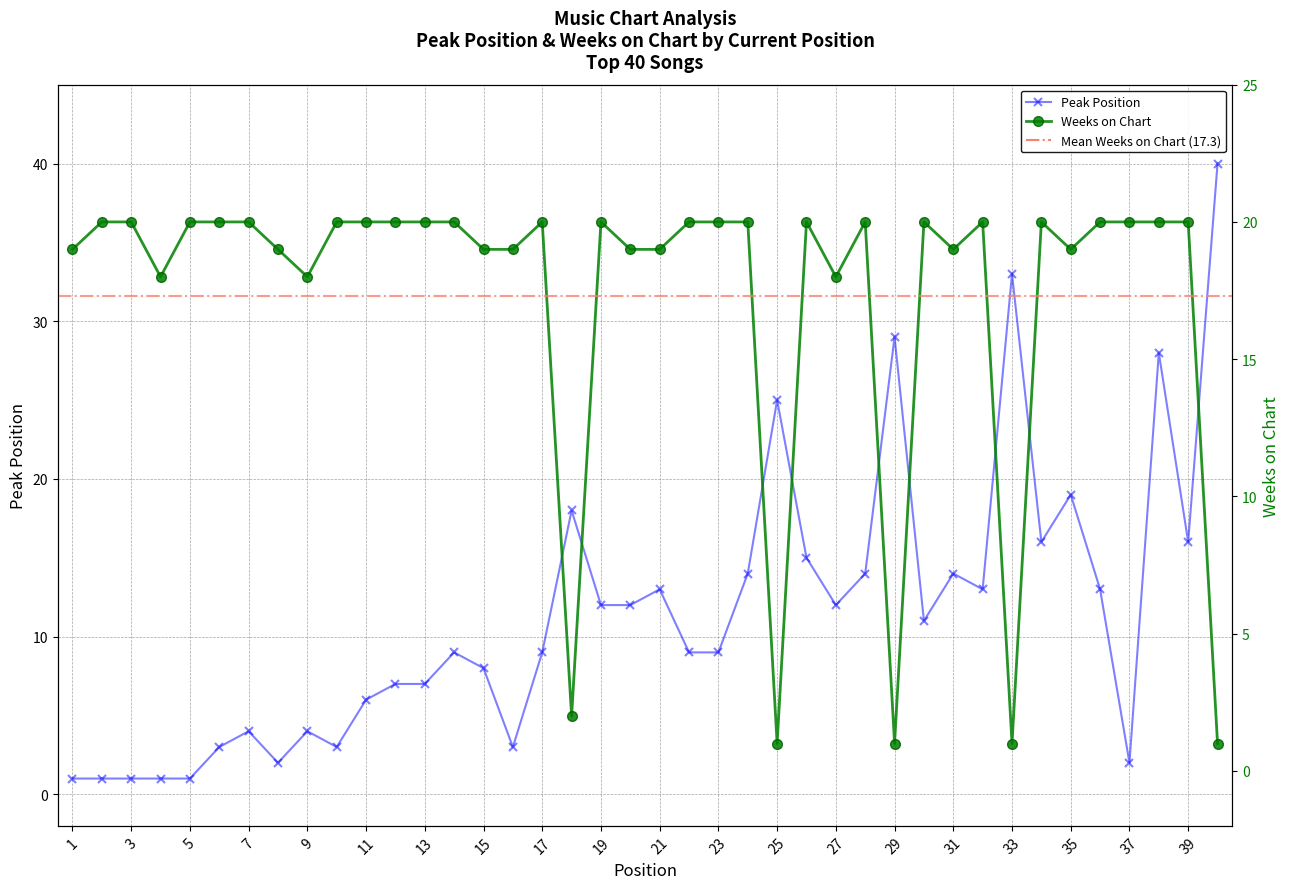

How many times do Weeks on Chart and Peak Position cross each other?

11